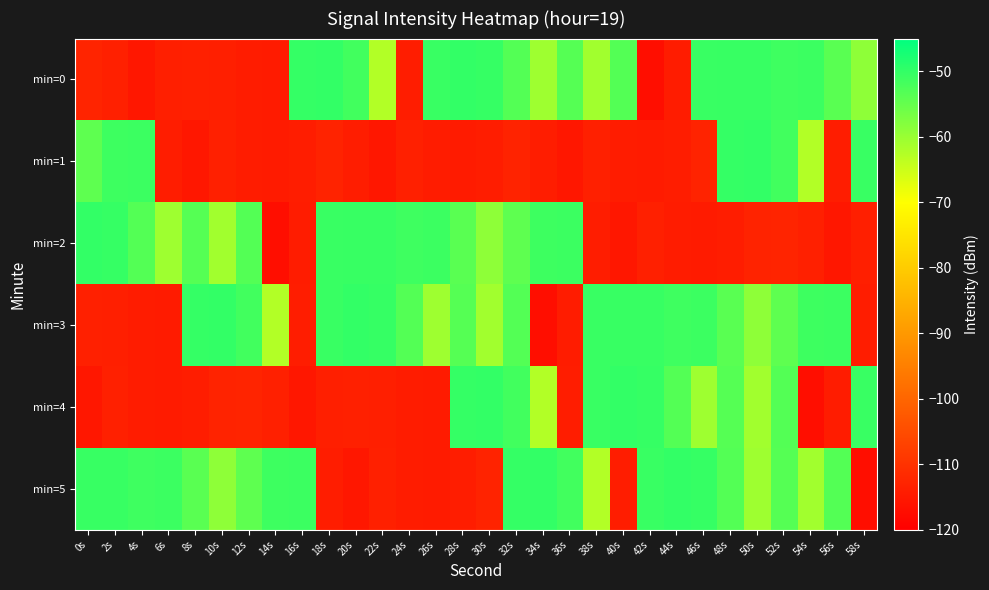

Reading left to right, transcribe all the data shown in this chart.

min=0: 0s=-112.7	2s=-113.6	4s=-115.5	6s=-113.8	8s=-113.5	10s=-113.7	12s=-114.4	14s=-114.6	16s=-50.2	18s=-50.1	20s=-51.5	22s=-62.4	24s=-114.2	26s=-50.7	28s=-50.1	30s=-50.4	32s=-53.3	34s=-60.6	36s=-53.4	38s=-60.9	40s=-53.3	42s=-117.0	44s=-114.3	46s=-50.6	48s=-50.5	50s=-50.5	52s=-51.2	54s=-50.9	56s=-53.9	58s=-59.0
min=1: 0s=-54.3	2s=-51.1	4s=-50.9	6s=-114.0	8s=-115.3	10s=-113.4	12s=-114.4	14s=-114.6	16s=-114.2	18s=-113.1	20s=-114.0	22s=-115.3	24s=-113.4	26s=-114.4	28s=-114.6	30s=-114.2	32s=-113.1	34s=-114.0	36s=-115.3	38s=-113.4	40s=-114.4	42s=-114.6	44s=-114.2	46s=-113.1	48s=-50.2	50s=-50.1	52s=-51.5	54s=-62.4	56s=-114.2	58s=-50.7
min=2: 0s=-50.1	2s=-50.4	4s=-53.3	6s=-60.6	8s=-53.4	10s=-60.9	12s=-53.3	14s=-117.0	16s=-114.3	18s=-50.6	20s=-50.5	22s=-50.5	24s=-51.2	26s=-50.9	28s=-53.9	30s=-59.0	32s=-54.3	34s=-51.1	36s=-50.9	38s=-114.0	40s=-115.3	42s=-113.4	44s=-114.4	46s=-114.6	48s=-114.2	50s=-113.1	52s=-112.7	54s=-113.6	56s=-115.5	58s=-113.8
min=3: 0s=-113.5	2s=-113.7	4s=-114.4	6s=-114.6	8s=-50.2	10s=-50.1	12s=-51.5	14s=-62.4	16s=-114.2	18s=-50.7	20s=-50.1	22s=-50.4	24s=-53.3	26s=-60.6	28s=-53.4	30s=-60.9	32s=-53.3	34s=-117.0	36s=-114.3	38s=-50.6	40s=-50.5	42s=-50.5	44s=-51.2	46s=-50.9	48s=-53.9	50s=-59.0	52s=-54.3	54s=-51.1	56s=-50.9	58s=-114.0
min=4: 0s=-115.3	2s=-113.4	4s=-114.4	6s=-114.6	8s=-114.2	10s=-113.1	12s=-112.7	14s=-113.6	16s=-115.5	18s=-113.8	20s=-113.5	22s=-113.7	24s=-114.4	26s=-114.6	28s=-50.2	30s=-50.1	32s=-51.5	34s=-62.4	36s=-114.2	38s=-50.7	40s=-50.1	42s=-50.4	44s=-53.3	46s=-60.6	48s=-53.4	50s=-60.9	52s=-53.3	54s=-117.0	56s=-114.3	58s=-50.6
min=5: 0s=-50.5	2s=-50.5	4s=-51.2	6s=-50.9	8s=-53.9	10s=-59.0	12s=-54.3	14s=-51.1	16s=-50.9	18s=-114.0	20s=-115.3	22s=-113.4	24s=-114.4	26s=-114.6	28s=-114.2	30s=-113.1	32s=-50.2	34s=-50.1	36s=-51.5	38s=-62.4	40s=-114.2	42s=-50.7	44s=-50.1	46s=-50.4	48s=-53.3	50s=-60.6	52s=-53.4	54s=-60.9	56s=-53.3	58s=-117.0